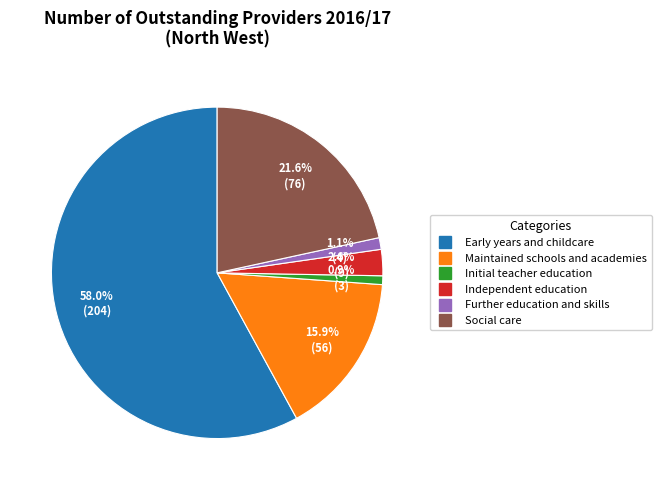

Count the number of slices in the pie.

6